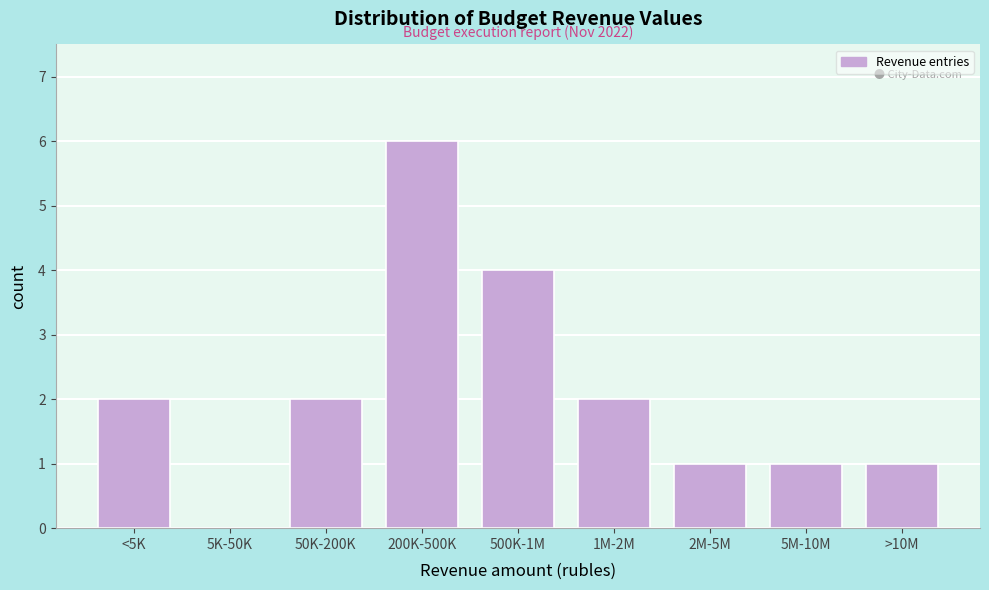

Reading left to right, what are all the values shown in this chart?

<5K=2	5K-50K=0	50K-200K=2	200K-500K=6	500K-1M=4	1M-2M=2	2M-5M=1	5M-10M=1	>10M=1